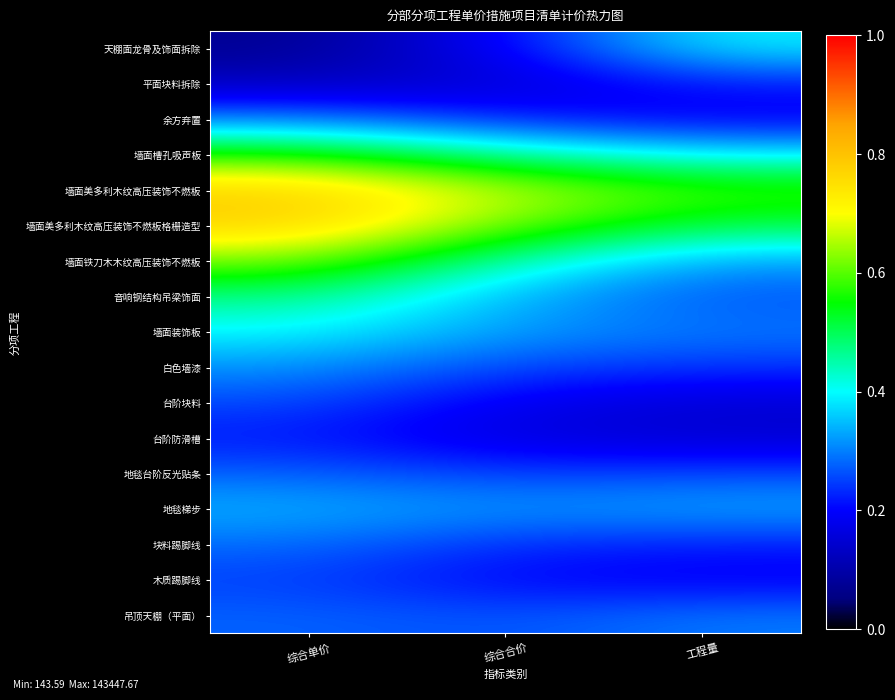

Which has a higher value, 综合单价 or 综合合价?

综合合价